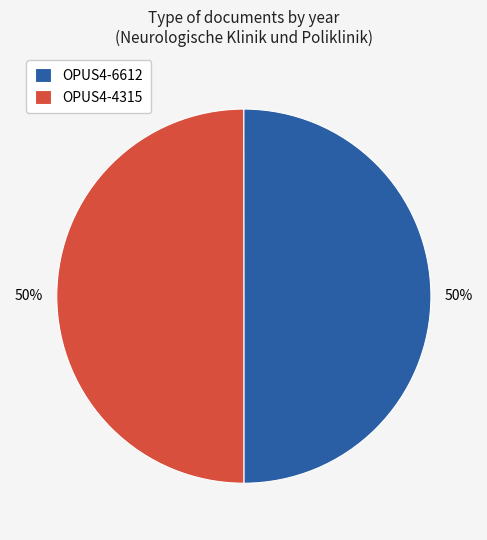

To the nearest percent, what is the average slice percentage?

50%